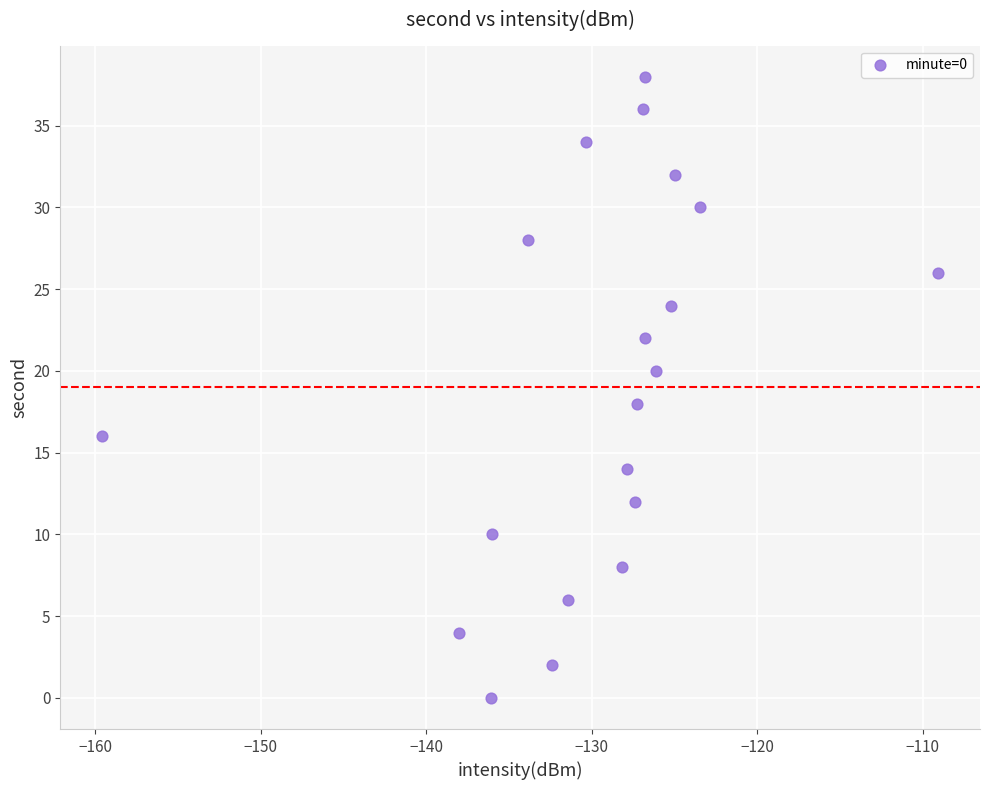

What is the range of Y values (max minus min)?

38